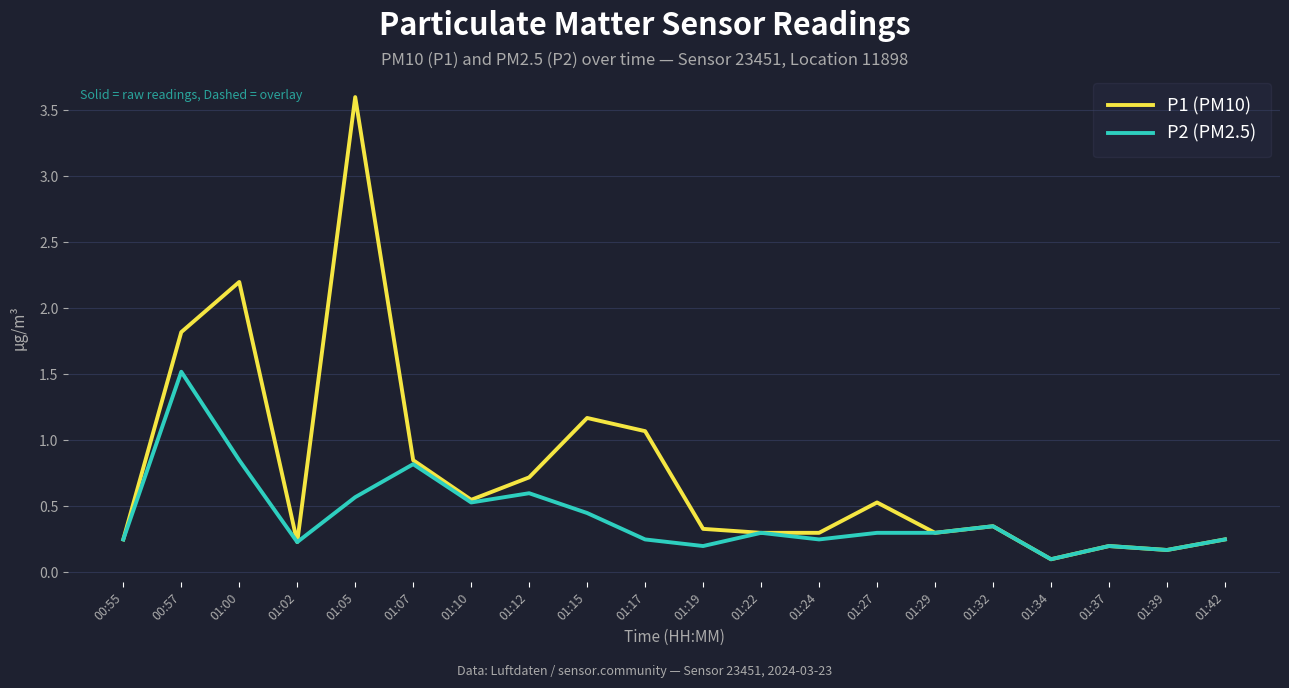

What position from the left is 01:24?

13